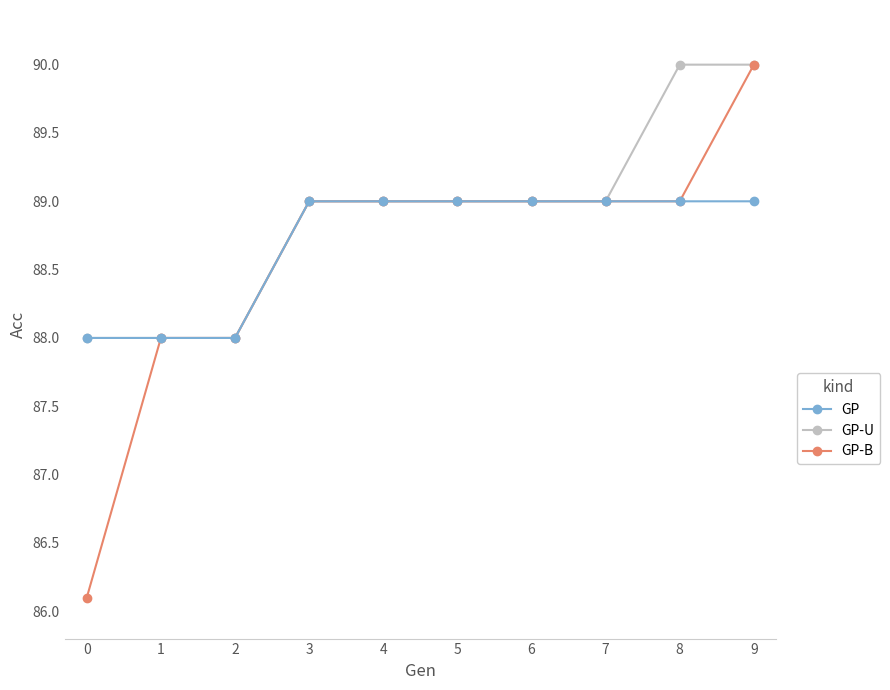

Is the value of GP-U at 4 greater than the value of GP-B at 9?

No